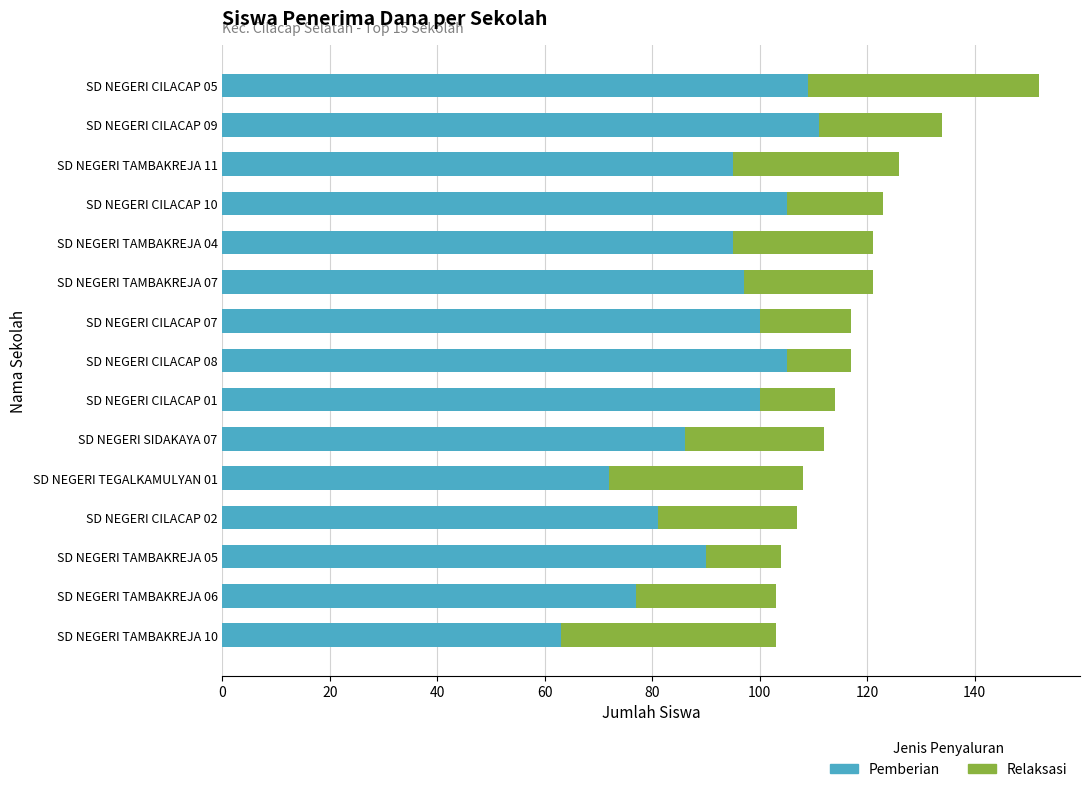

What is the difference between the maximum and minimum values in the Pemberian series?

48